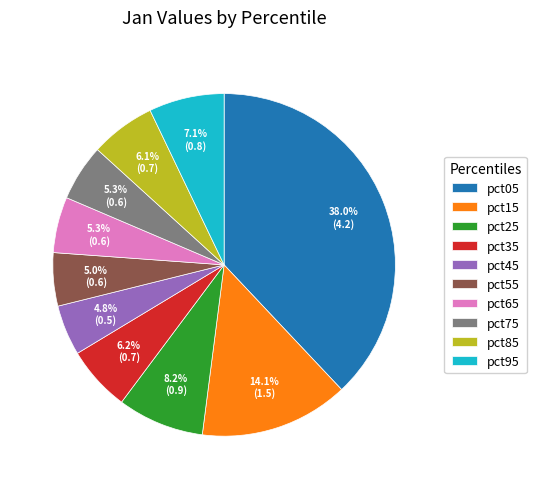

What is the largest slice in the pie chart?

pct05